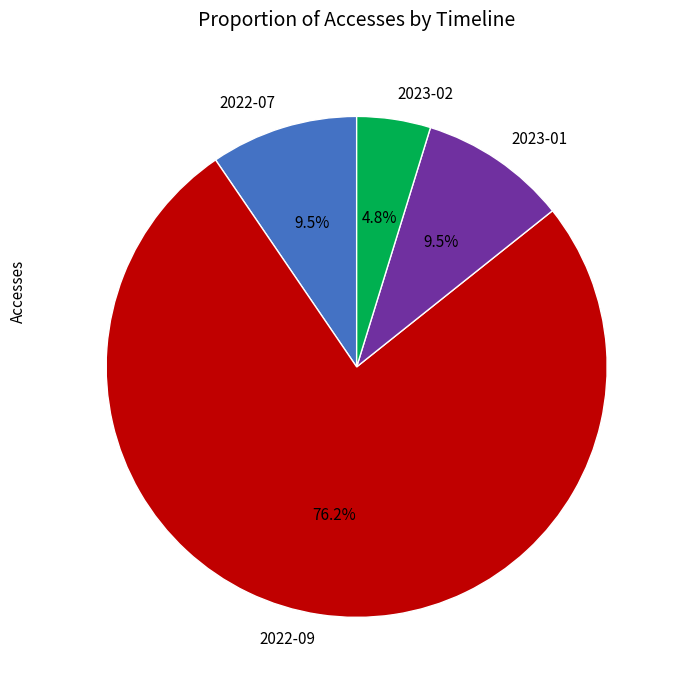

Is there a majority slice in this chart?

Yes